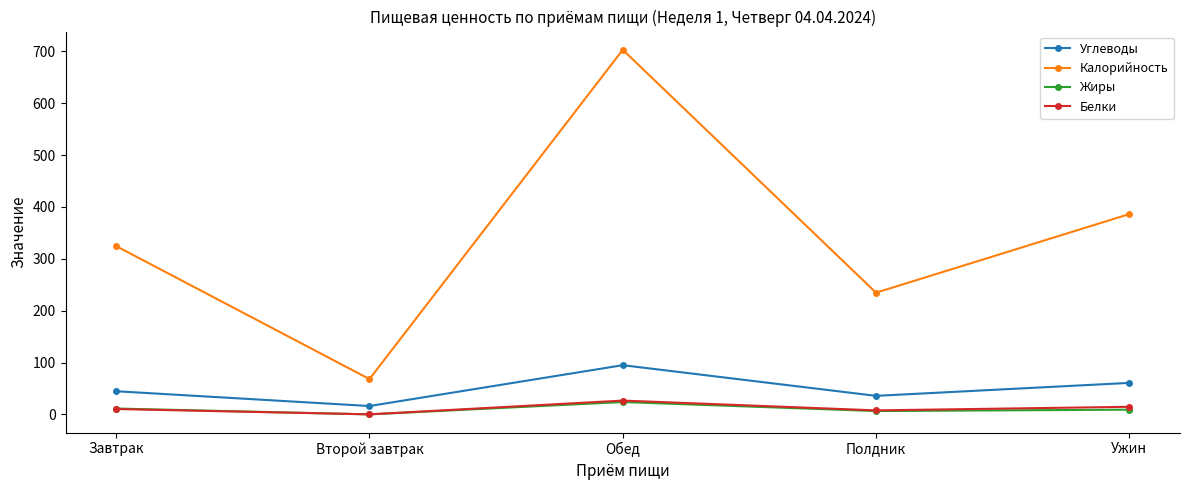

What is the total value across all series at Обед?

848.6